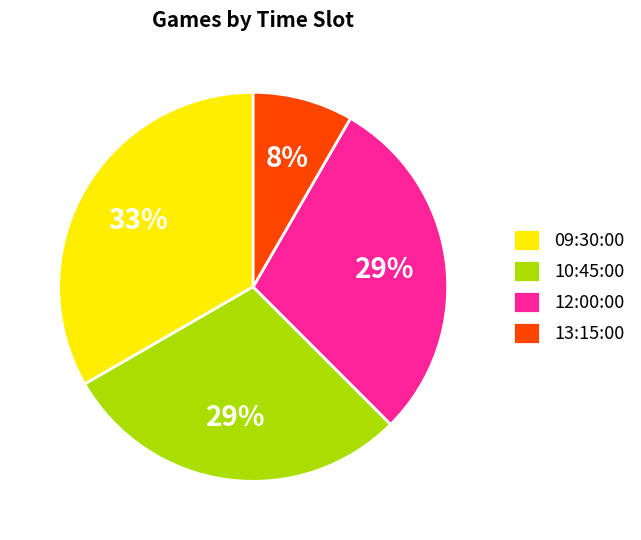

Is 09:30:00 the majority of the pie?

No